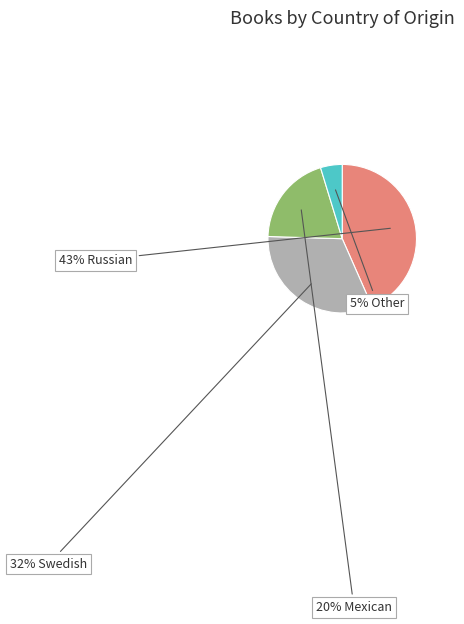

How many segments does this pie chart have?

4